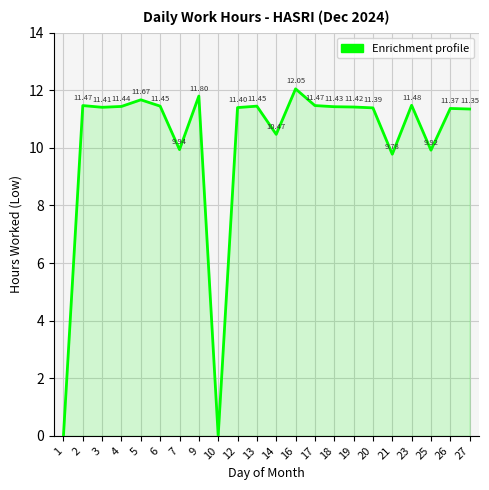

Which has a higher value, 17 or 23?

23